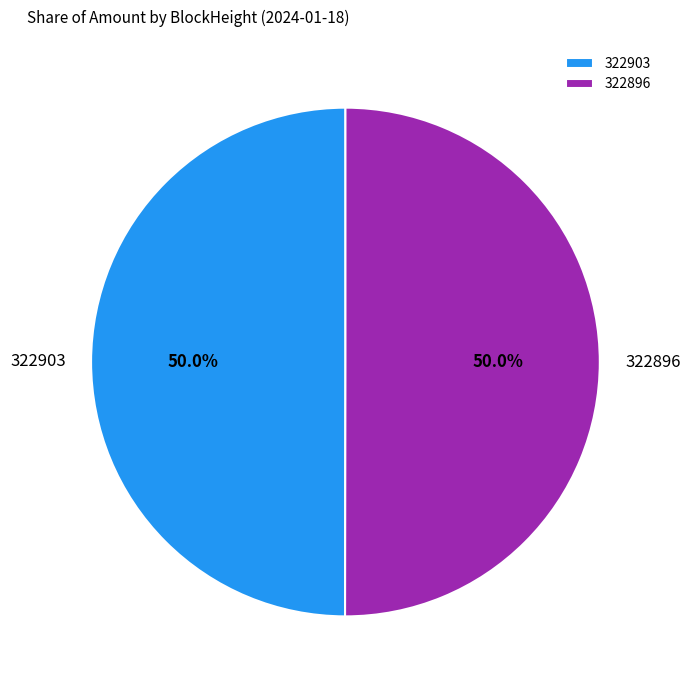

To the nearest percent, what is the combined percentage of 322896 and 322903?

100%